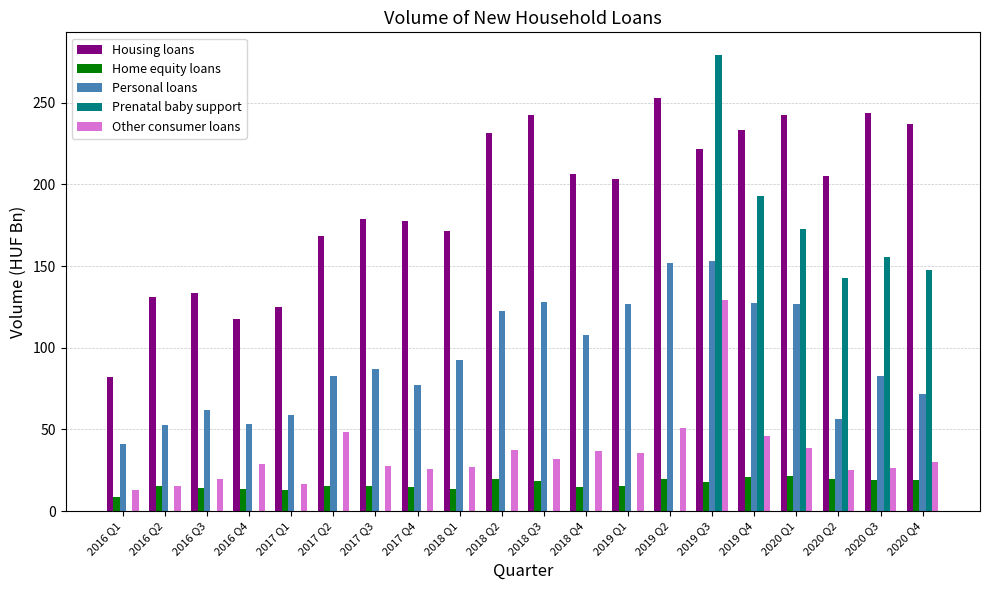

How many series are shown in this chart?

5